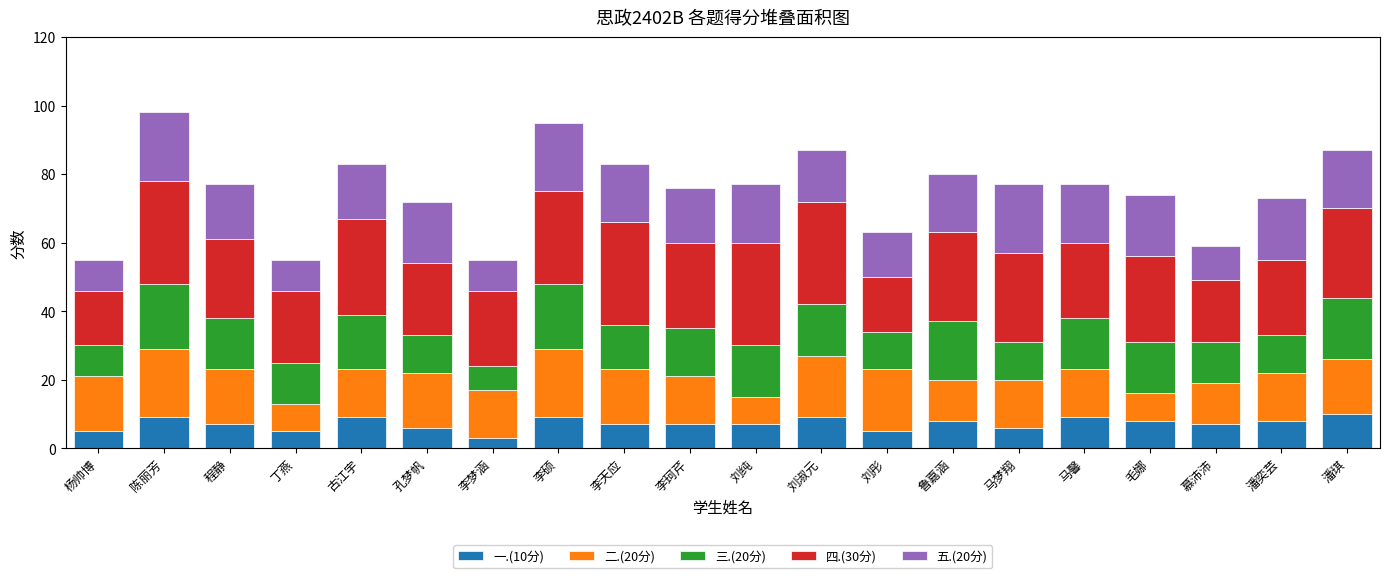

How many series are shown in this chart?

5